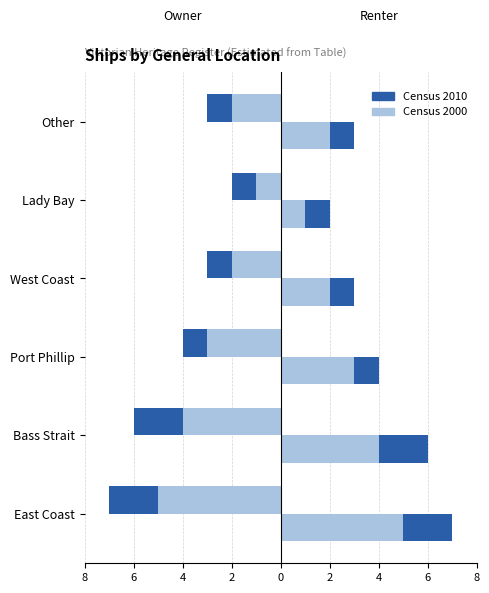

The value of Registry Count at Bass Strait is -2. True or false?

False